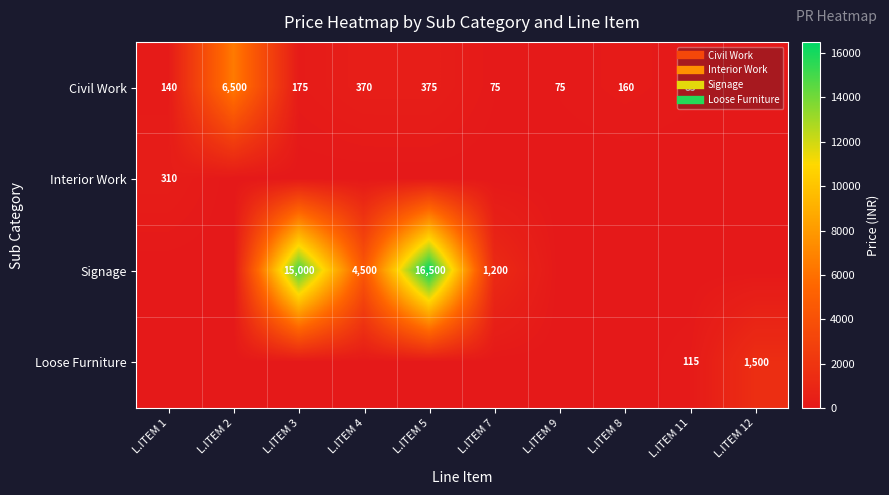

What is the highest value of the Civil Work series?

6500